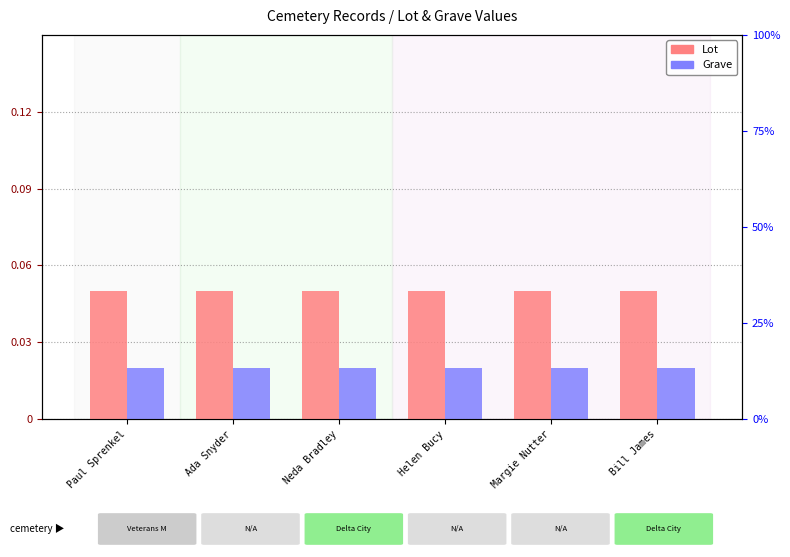

What is the total value across all series at Margie Nutter?

0.1